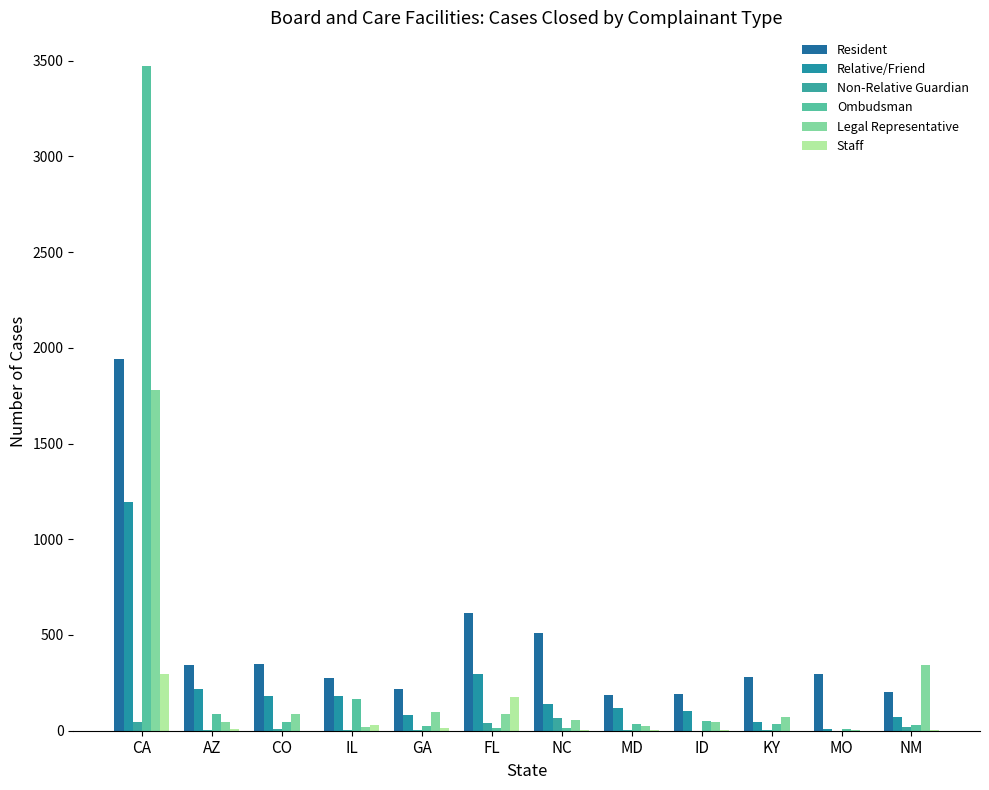

Which series has the largest range (max minus min)?

Ombudsman